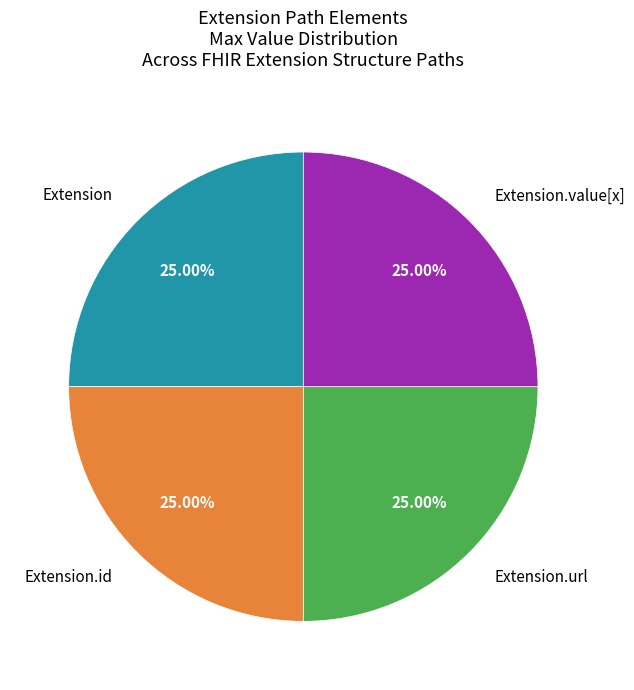

Is there a majority slice in this chart?

No